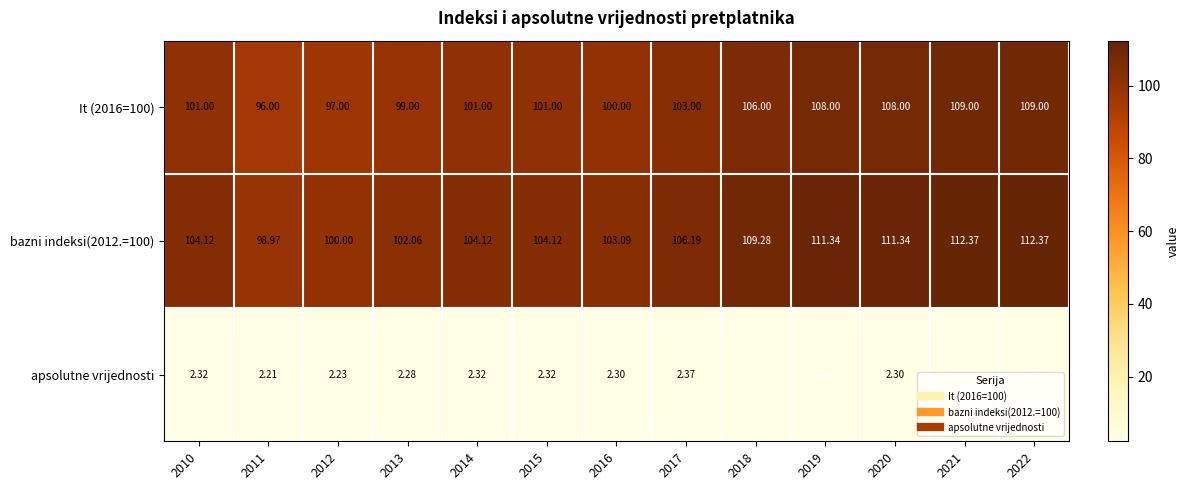

At how many categories does at least one series exceed 107?

5